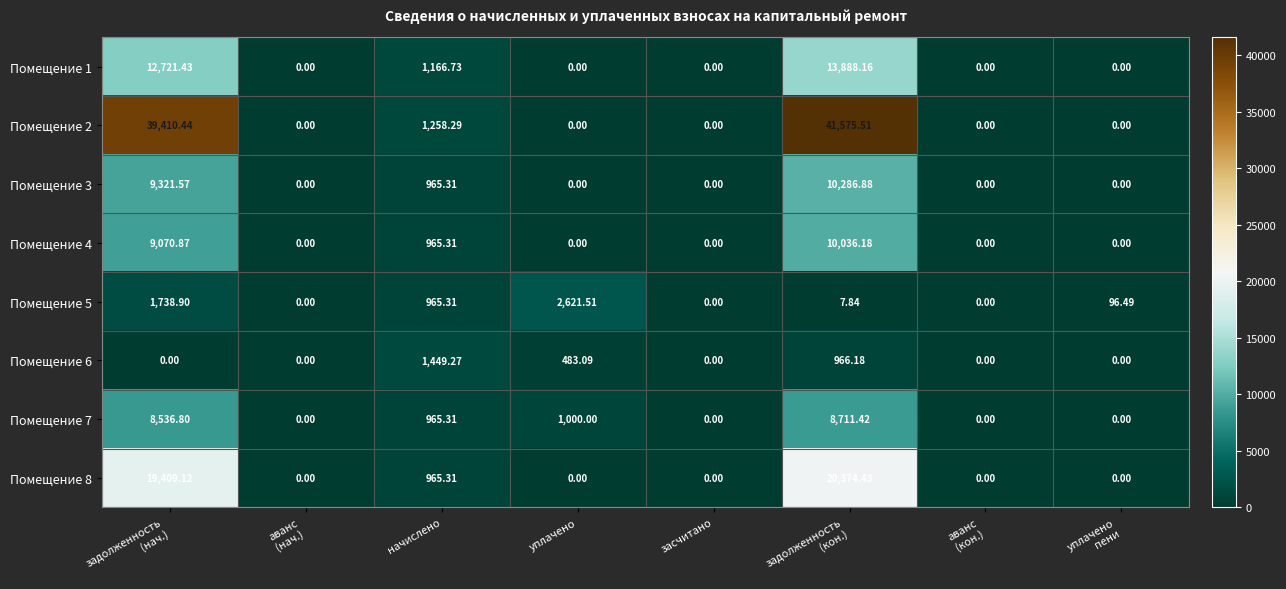

Where is Помещение 3 nearest to the value 5143?

начислено